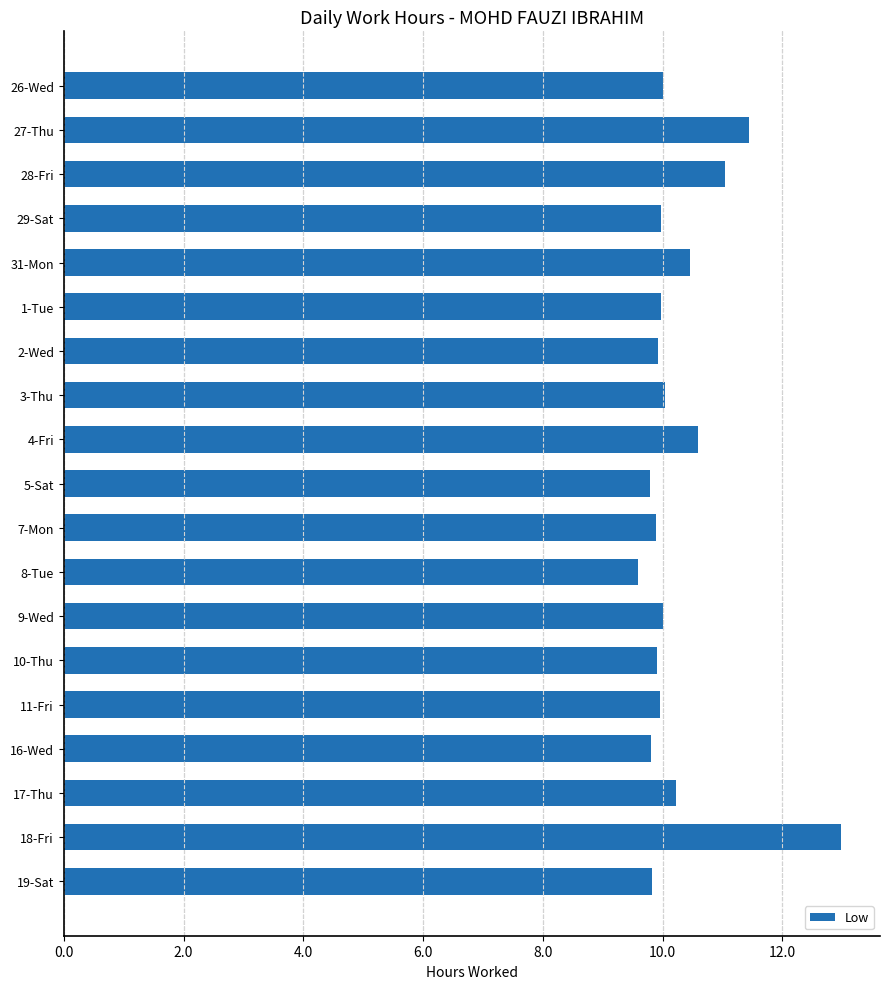

What value does the data have at 16-Wed?

9.8